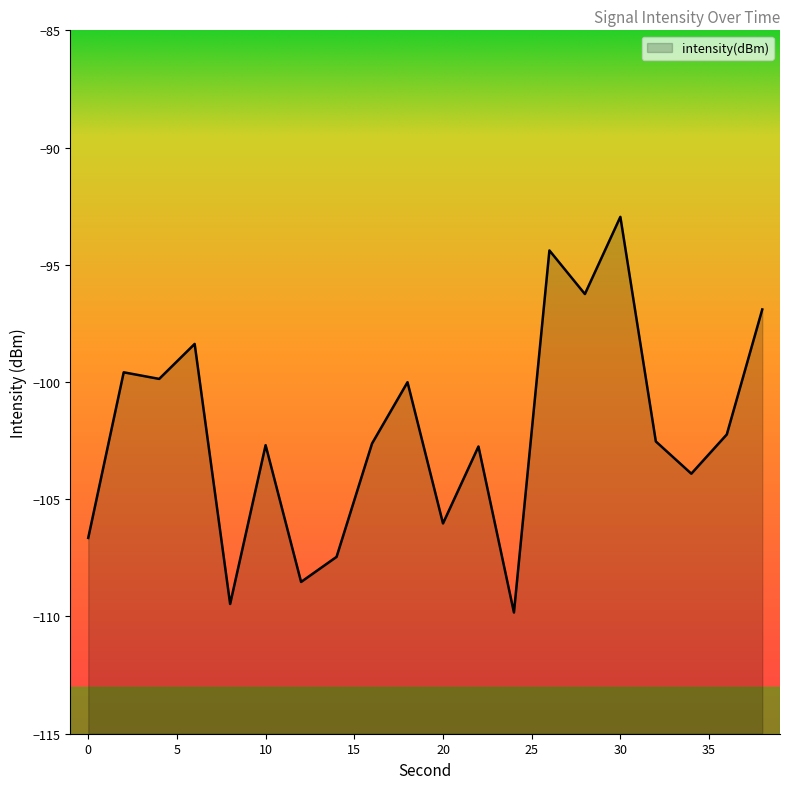

At which label is the value closest to -101?

18